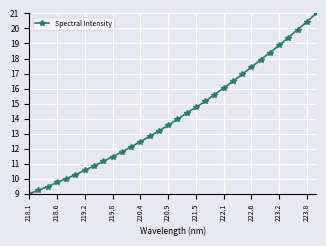

What is the sum of all values?

454.4